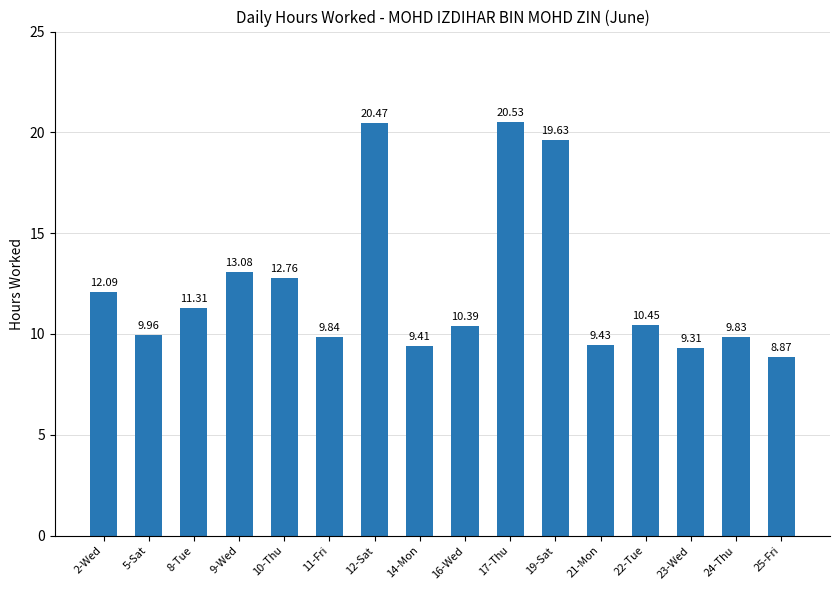

How many bars are there in total?

16